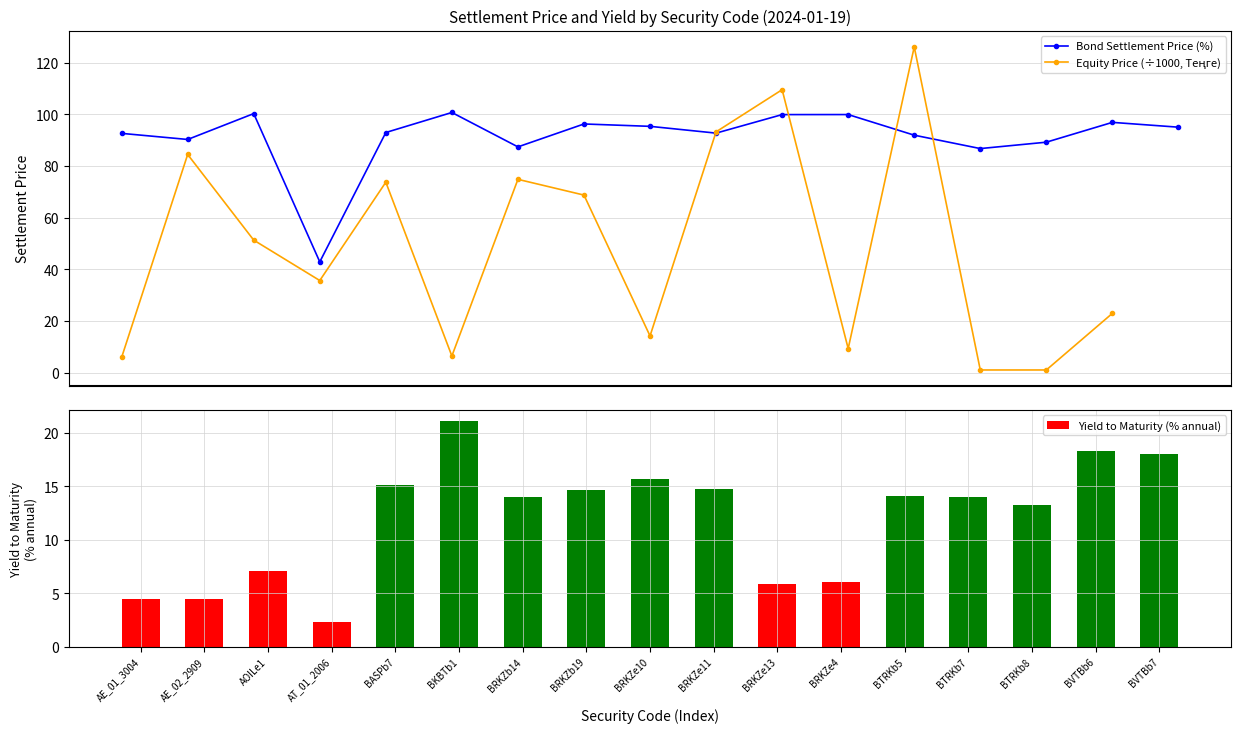

What is the difference between the maximum and minimum values?

125.0